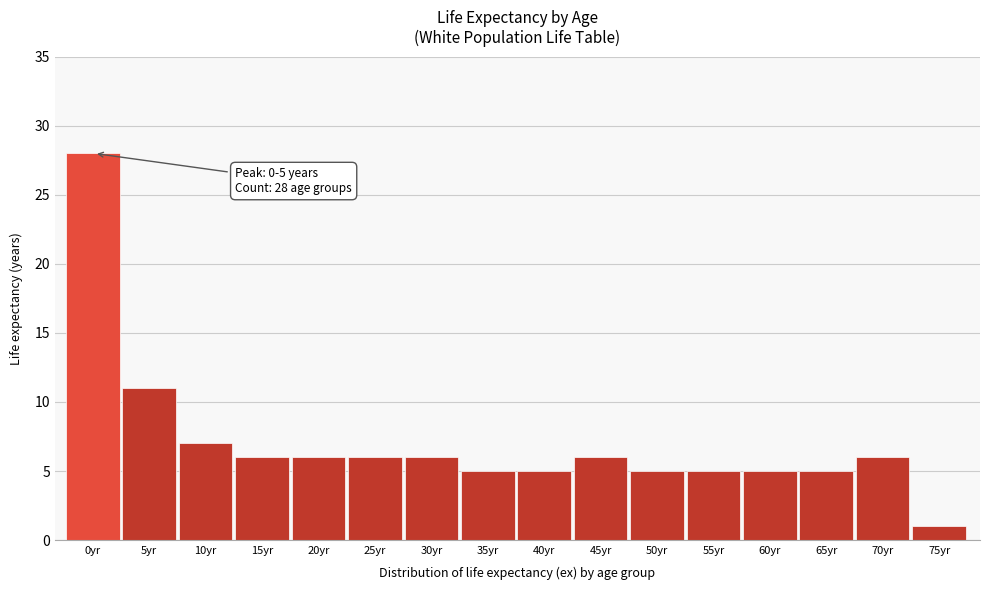

Reading left to right, list all the values displayed in this chart.

28	11	7	6	6	6	6	5	5	6	5	5	5	5	6	1